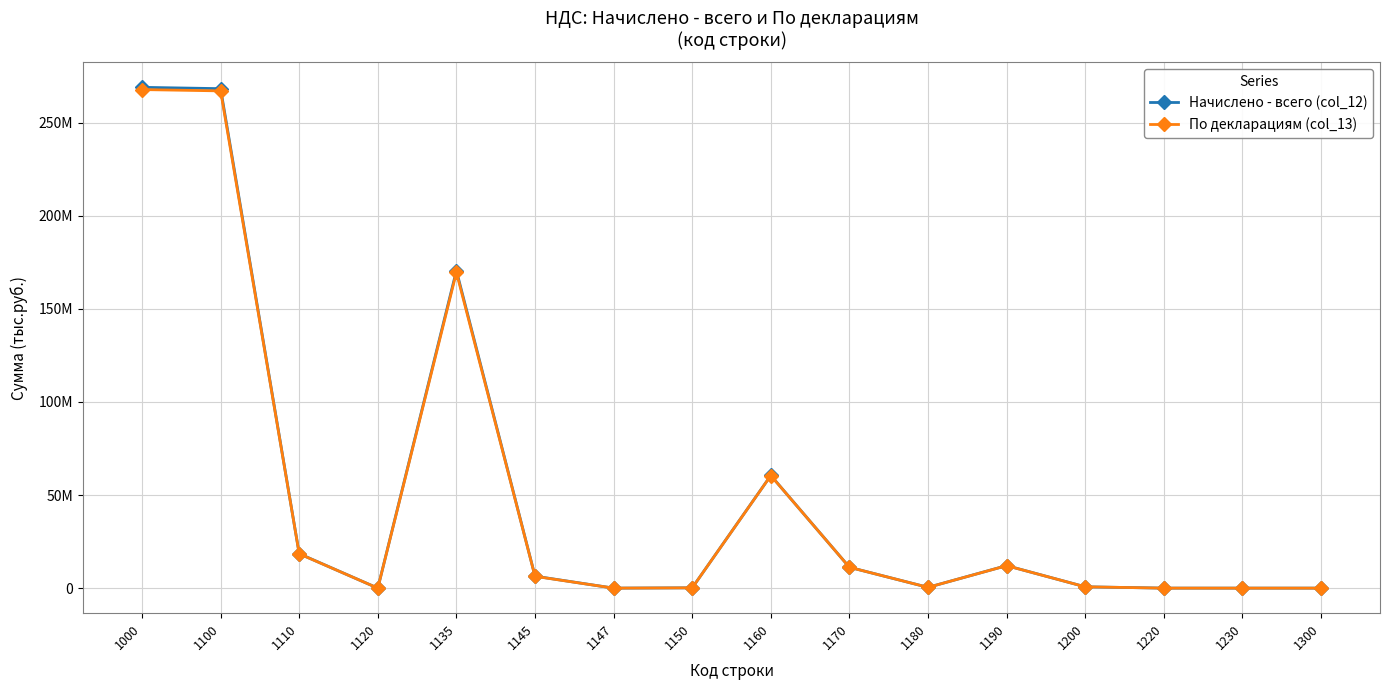

Is this an area chart (filled region under the line)?

No